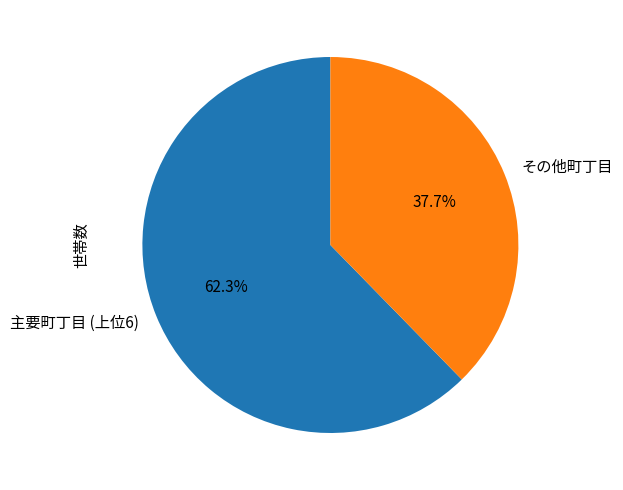

Which category has the biggest portion of the pie?

主要町丁目 (上位6)